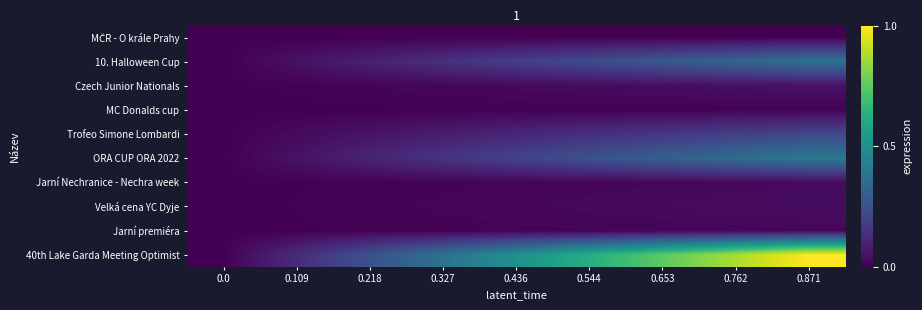

List the series in order of their peak value, highest first.

40th Lake Garda Meeting Optimist, ORA CUP ORA 2022, 10. Halloween Cup, Trofeo Simone Lombardi, Czech Junior Nationals, Velká cena YC Dyje, Jarní Nechranice - Nechra week, Jarní premiéra, MC Donalds cup, MČR - O krále Prahy